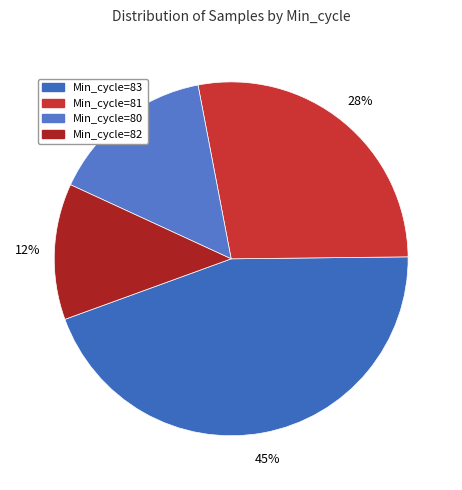

To the nearest percent, what is the average slice percentage?

25%